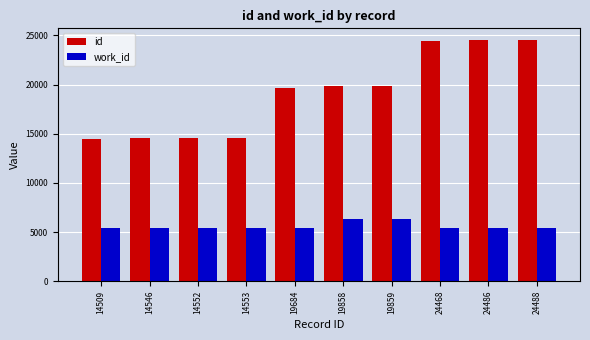

What is the difference between the second highest and second lowest values in the work_id series?

954